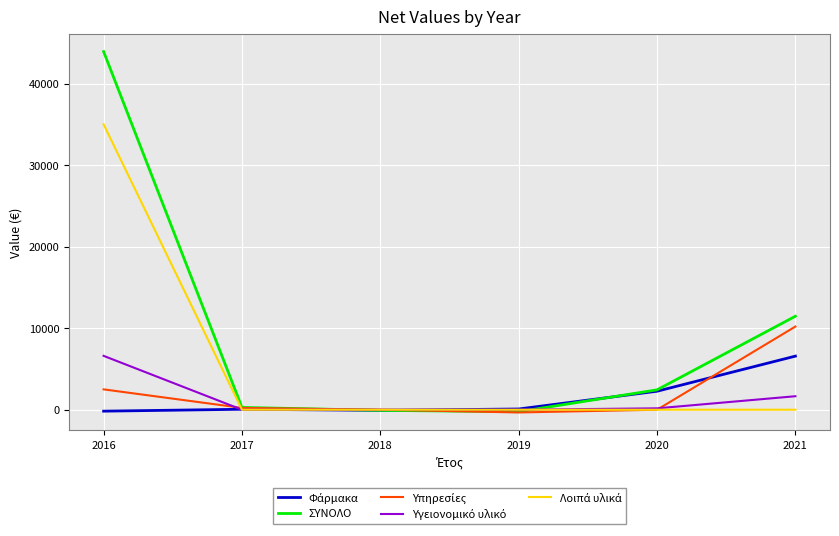

Which series has the widest spread of values?

ΣΥΝΟΛΟ